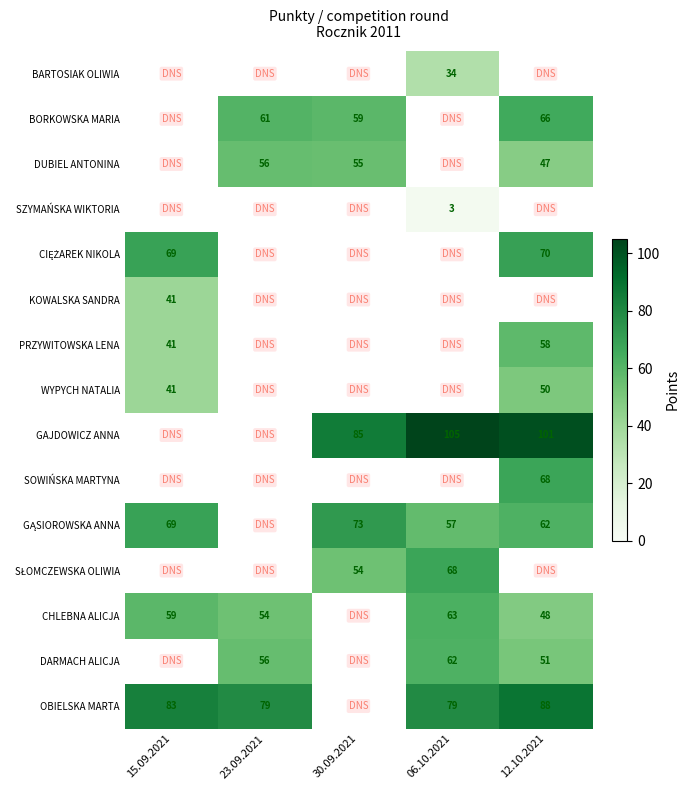

Is it true that OBIELSKA MARTA equals 79 at 23.09.2021?

True